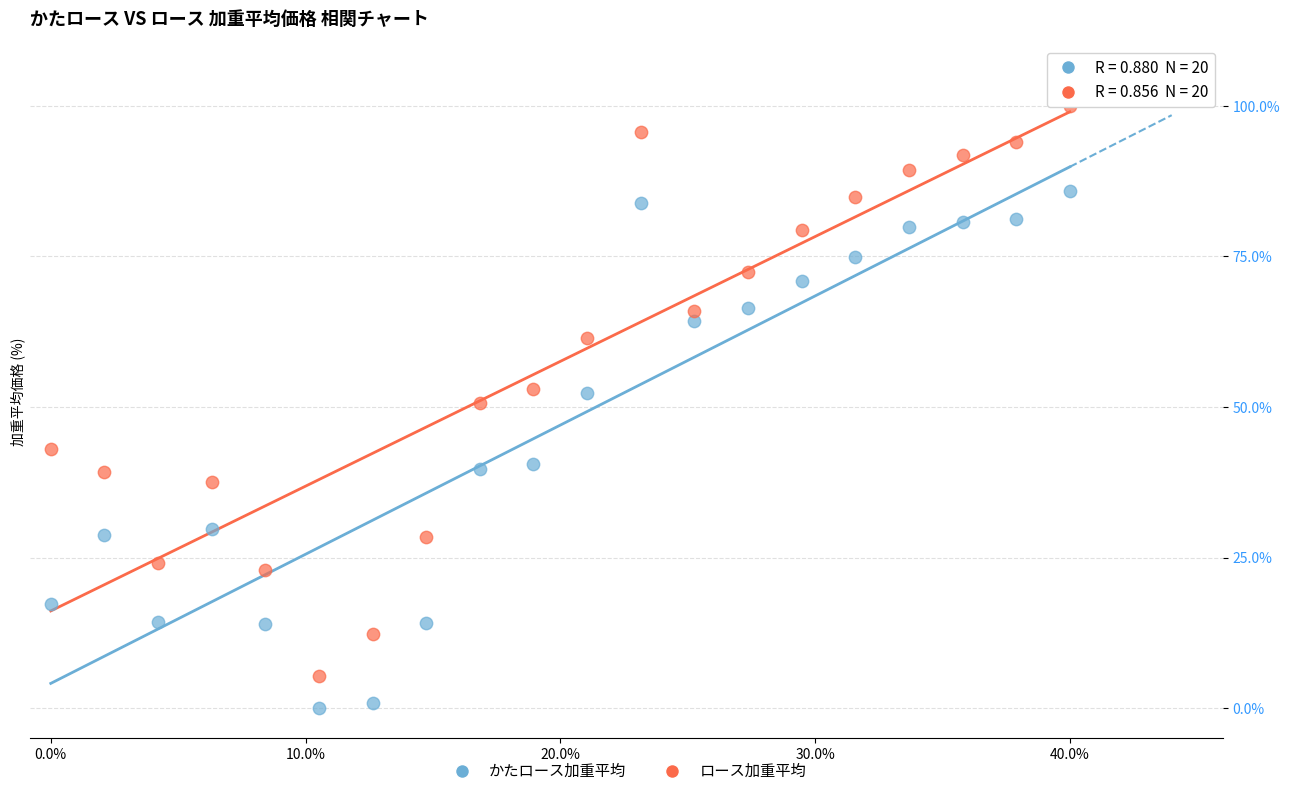

Across all data points, what is the range of Y values (max minus min)?

100.0